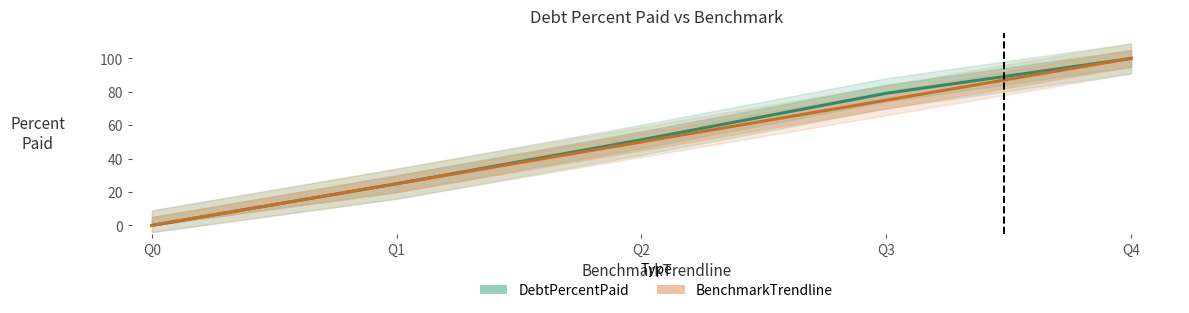

At Q0, list the series in order from smallest to largest.

DebtPercentPaid, BenchmarkTrendline